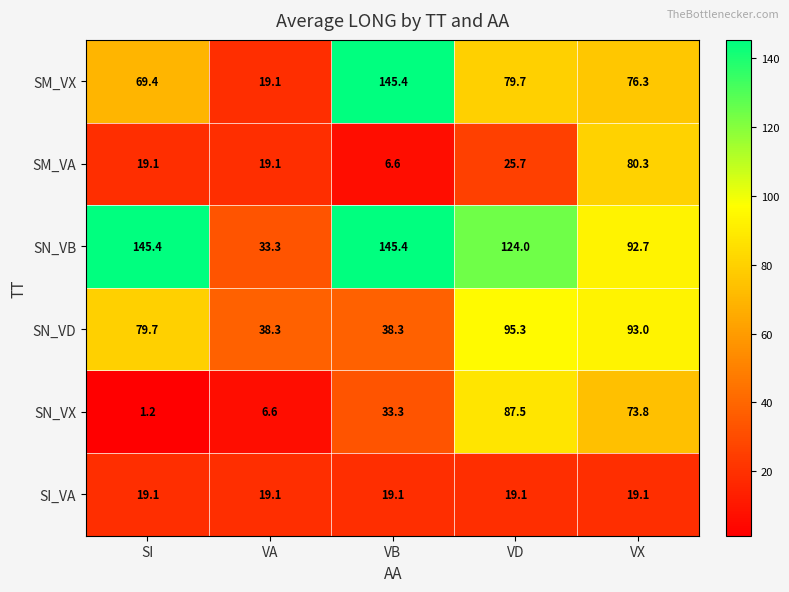

Is it true that SN_VD equals 29.6 at VD?

False